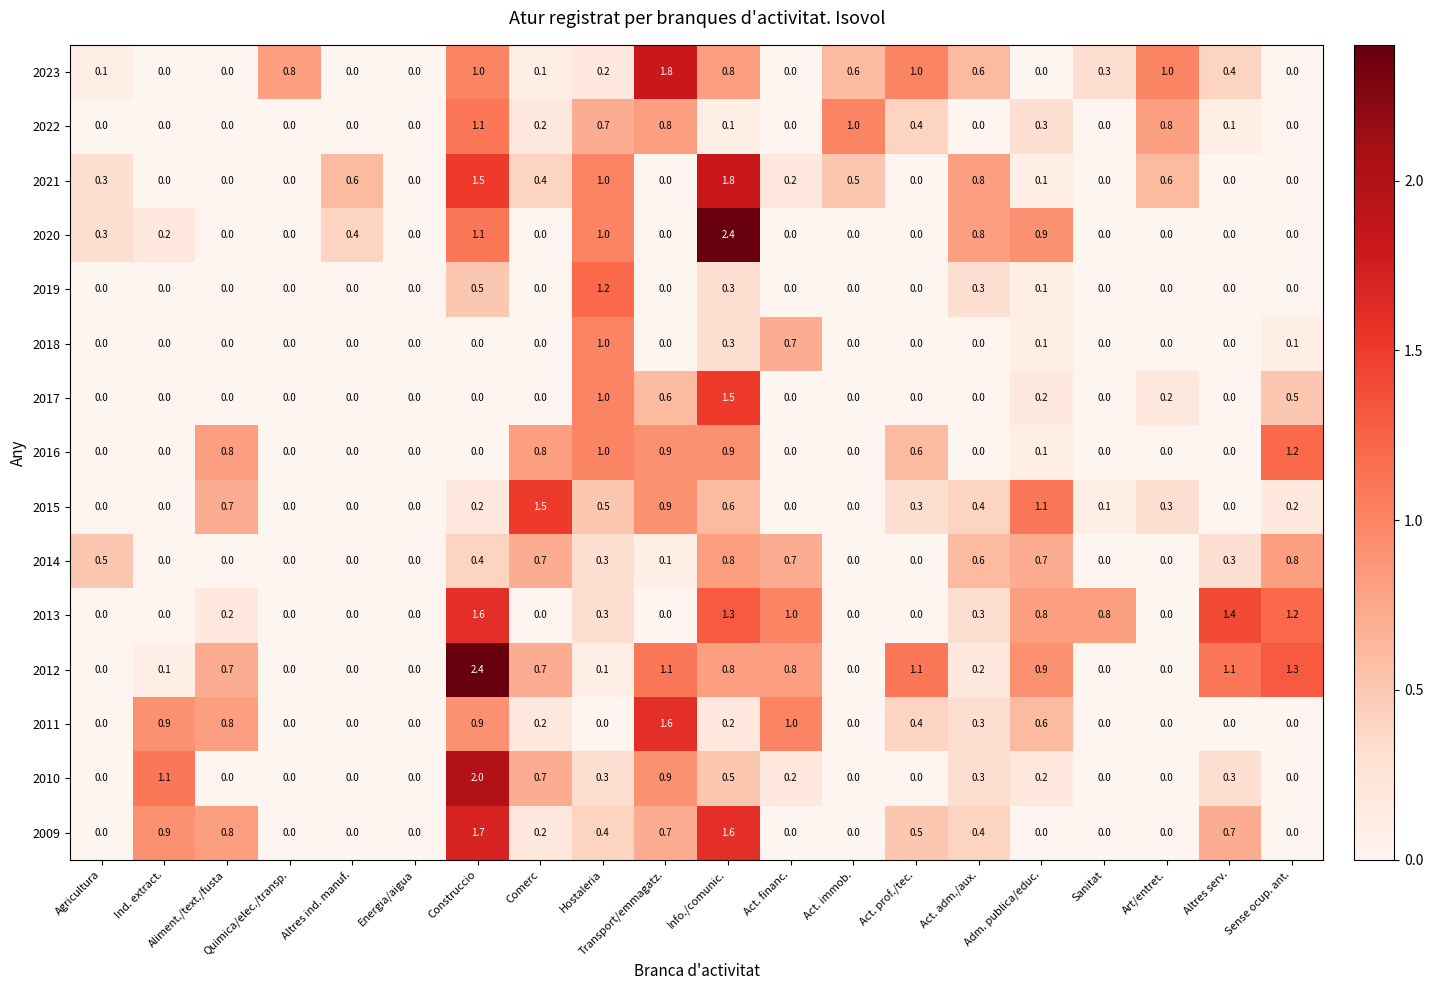

What is the sum of all 2017 values?

4.0